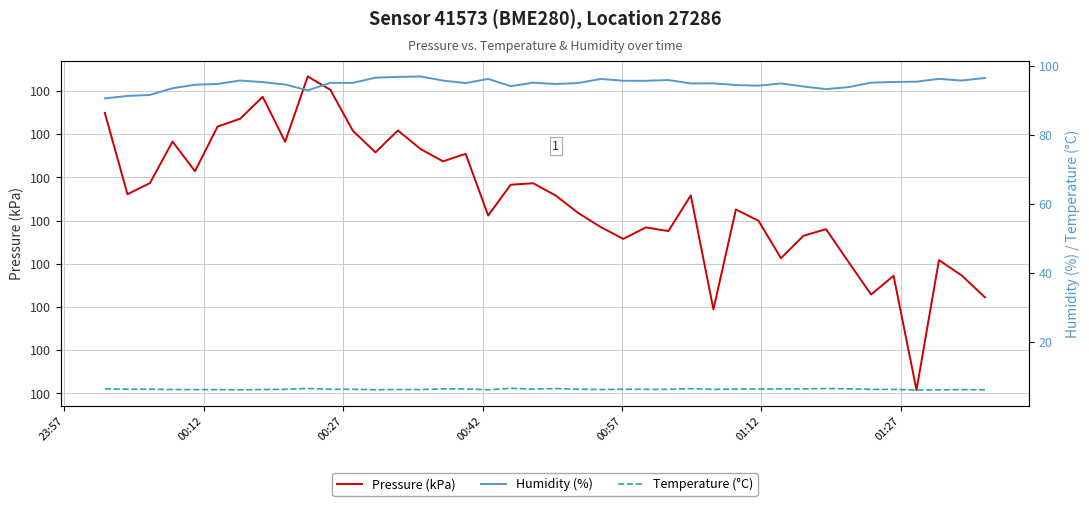

What is the label of the 5th point from the left?

00:57